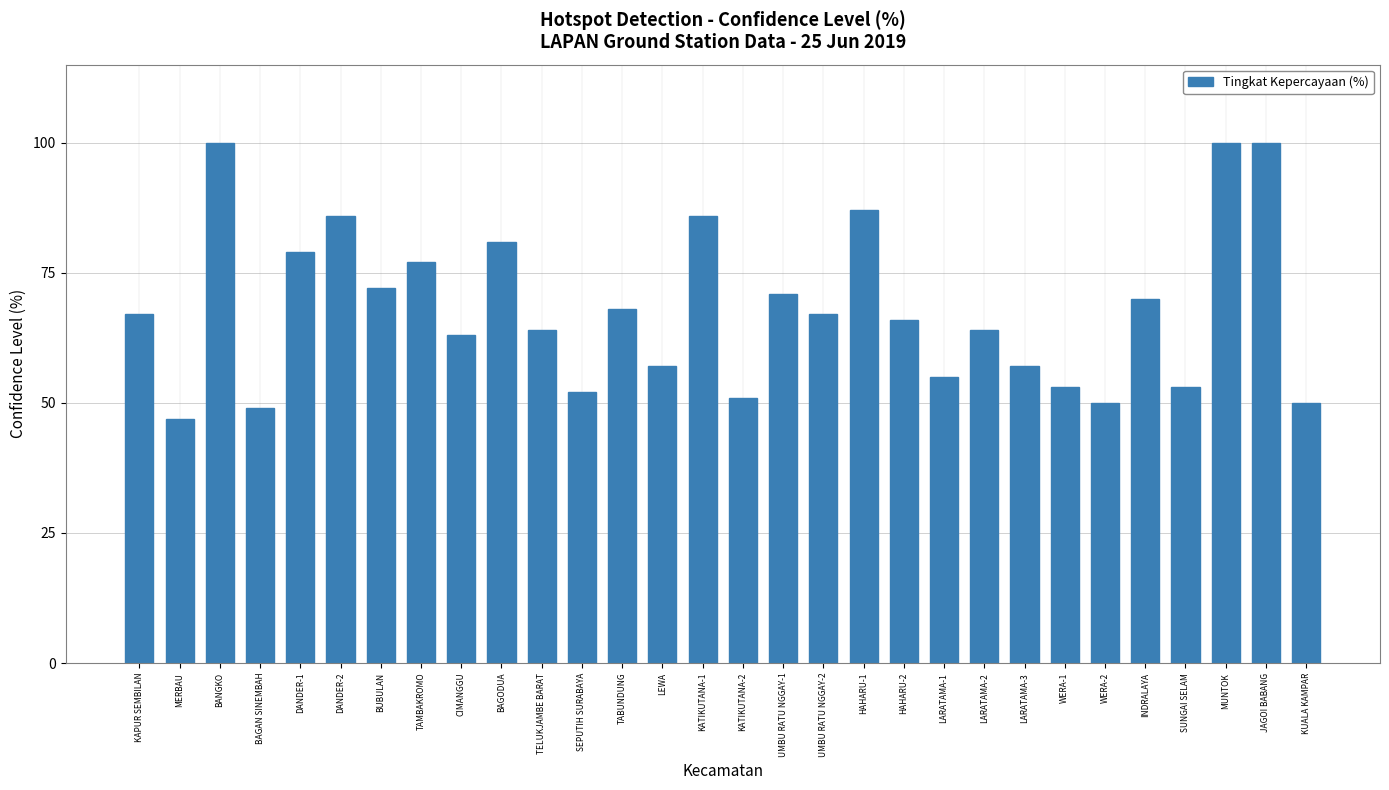

Approximately how many times larger is the value at KUALA KAMPAR compared to BAGAN SINEMBAH?

1.0